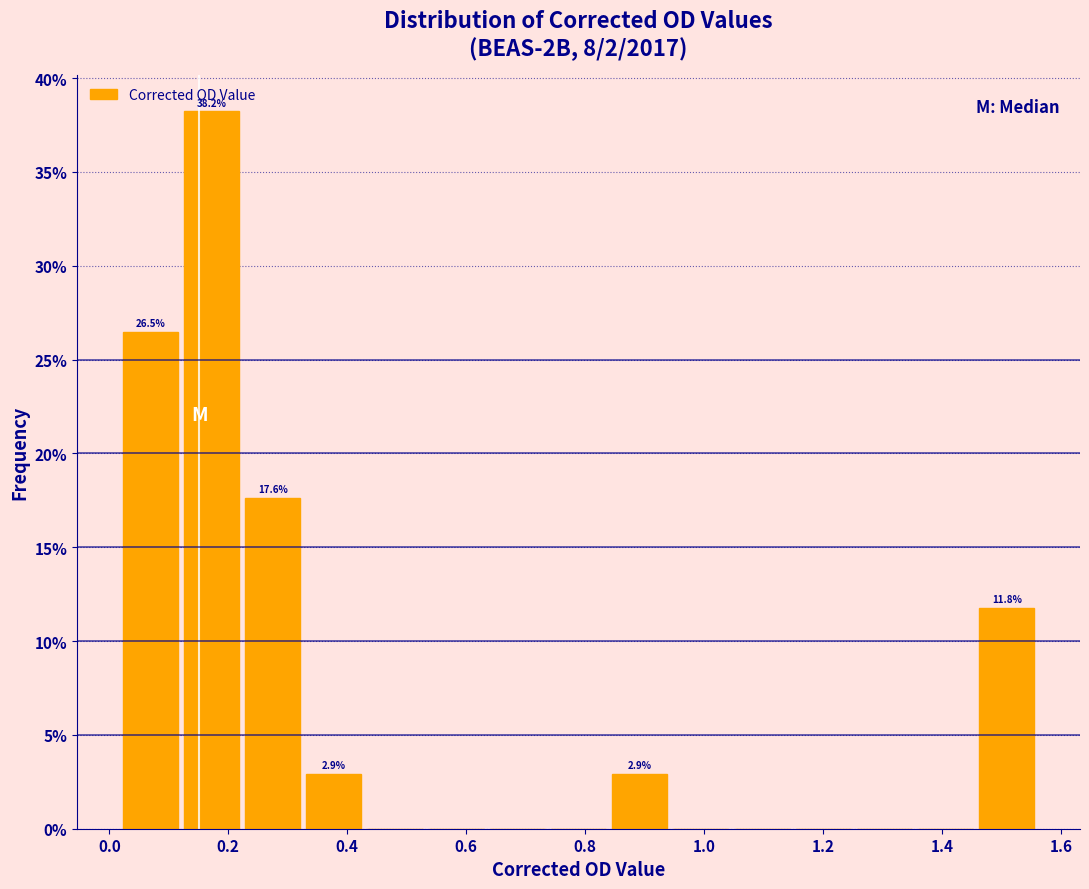

Which range on the x-axis has the tallest bar?

0.12 to 0.22